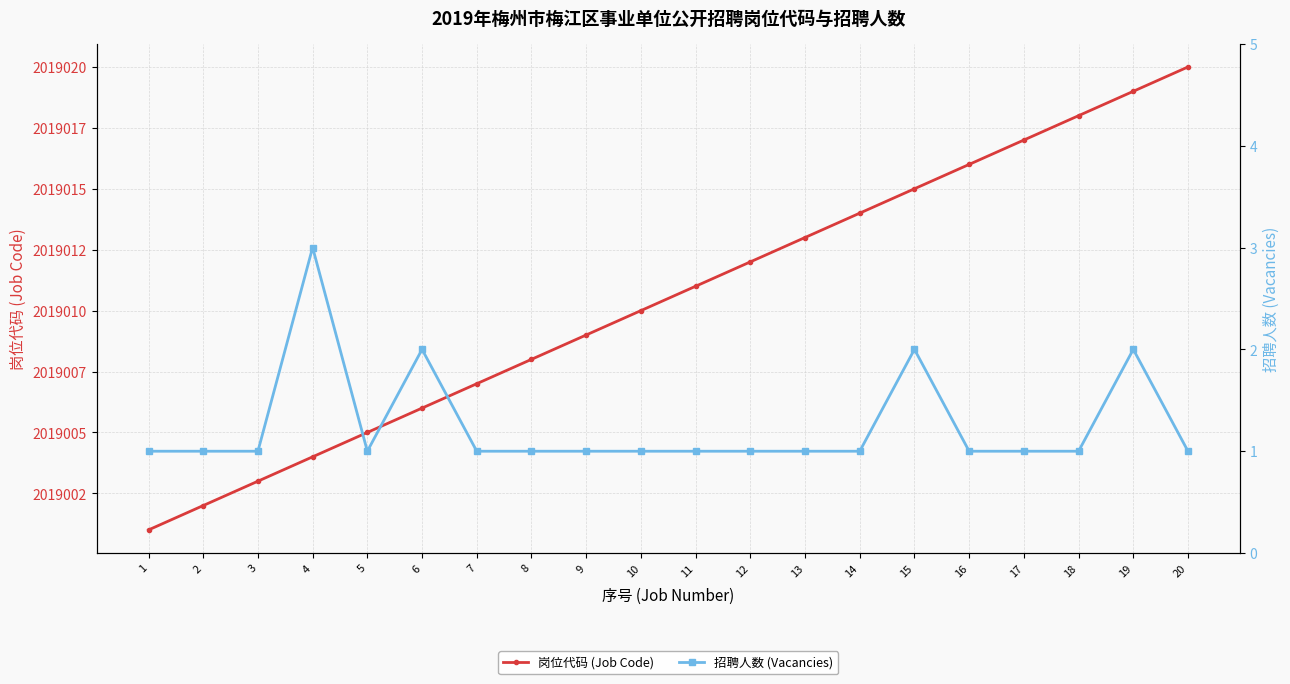

What are all the series names shown in the legend?

岗位代码 (Job Code), 招聘人数 (Vacancies)